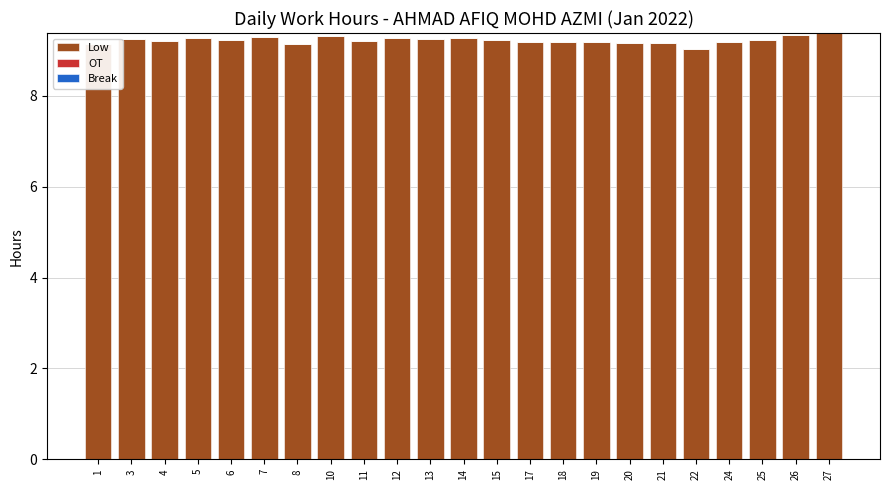

Count the number of categories in the chart.

23